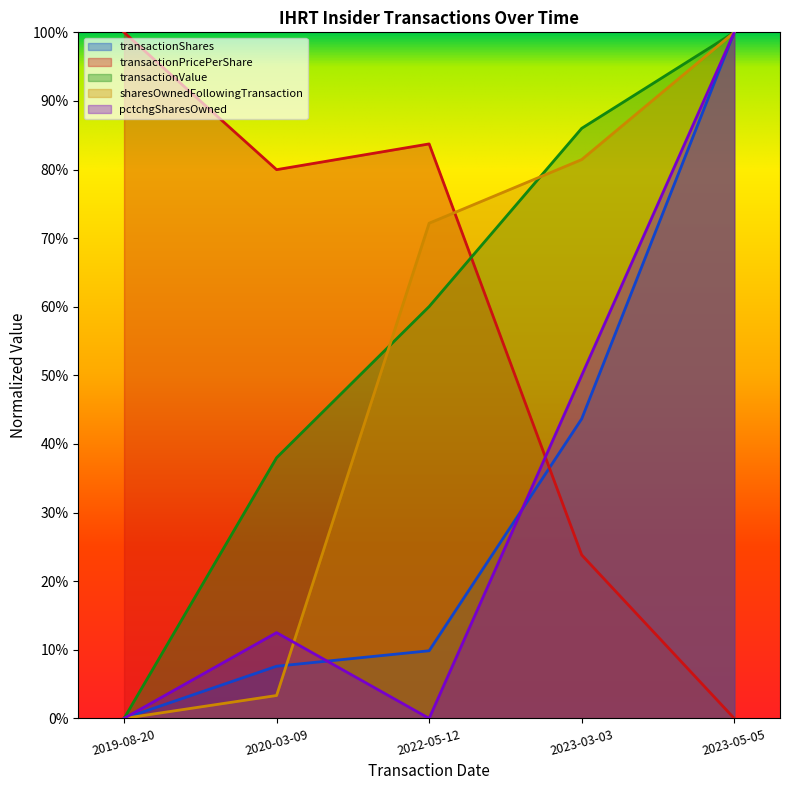

The value of transactionPricePerShare at 2023-05-05 is 0.0. True or false?

True